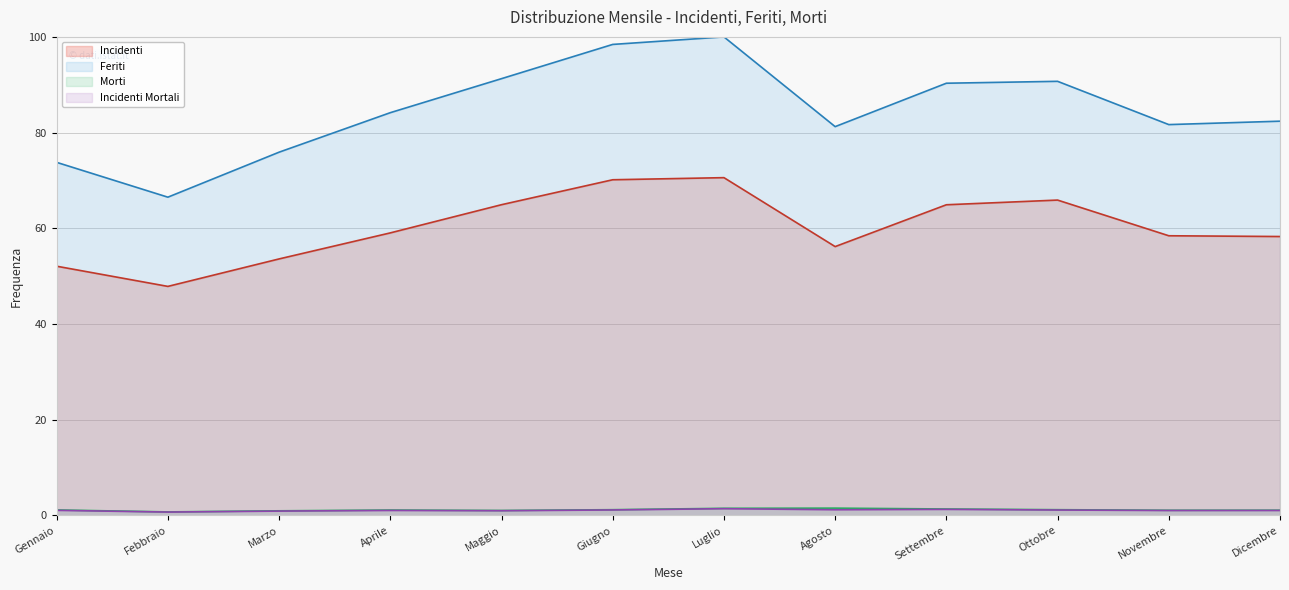

Between Febbraio and Giugno, which is larger?

Giugno